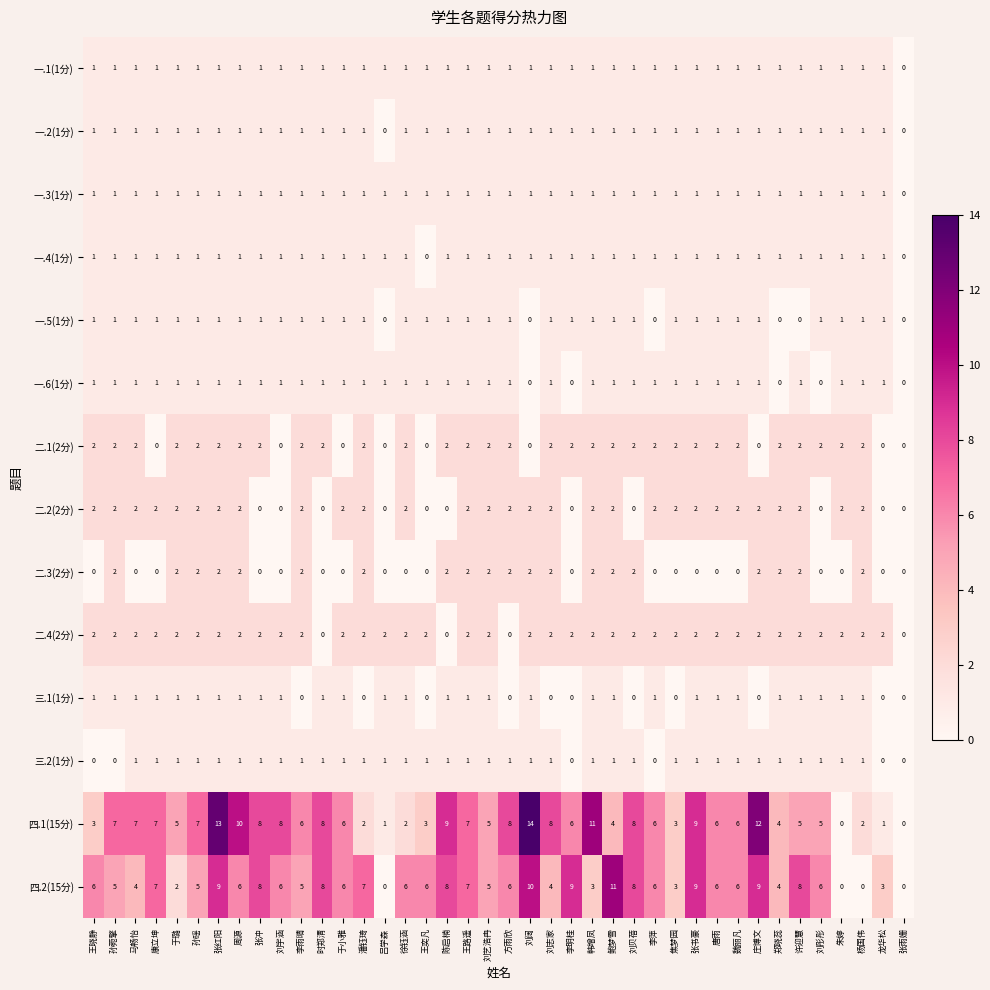

What is the greatest value displayed?

14